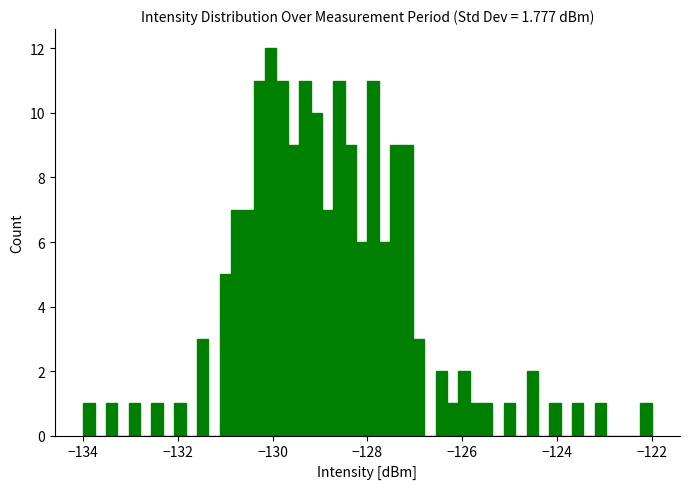

Read against the x-axis, roughly where is the centre of the tallest bar?

-130.0